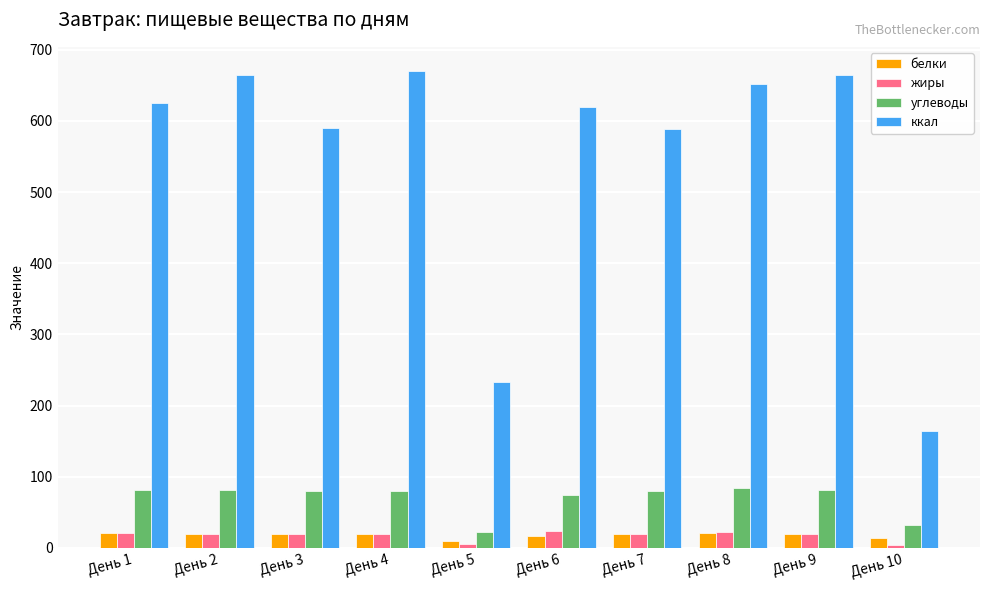

Which series has the widest spread of values?

ккал